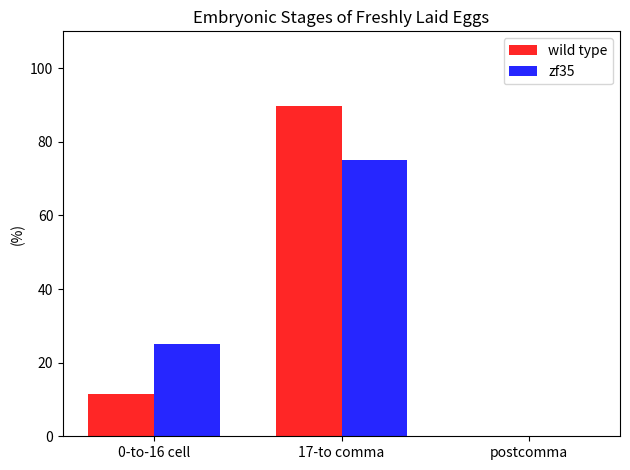

At which label is wild type closest to 44?

0-to-16 cell